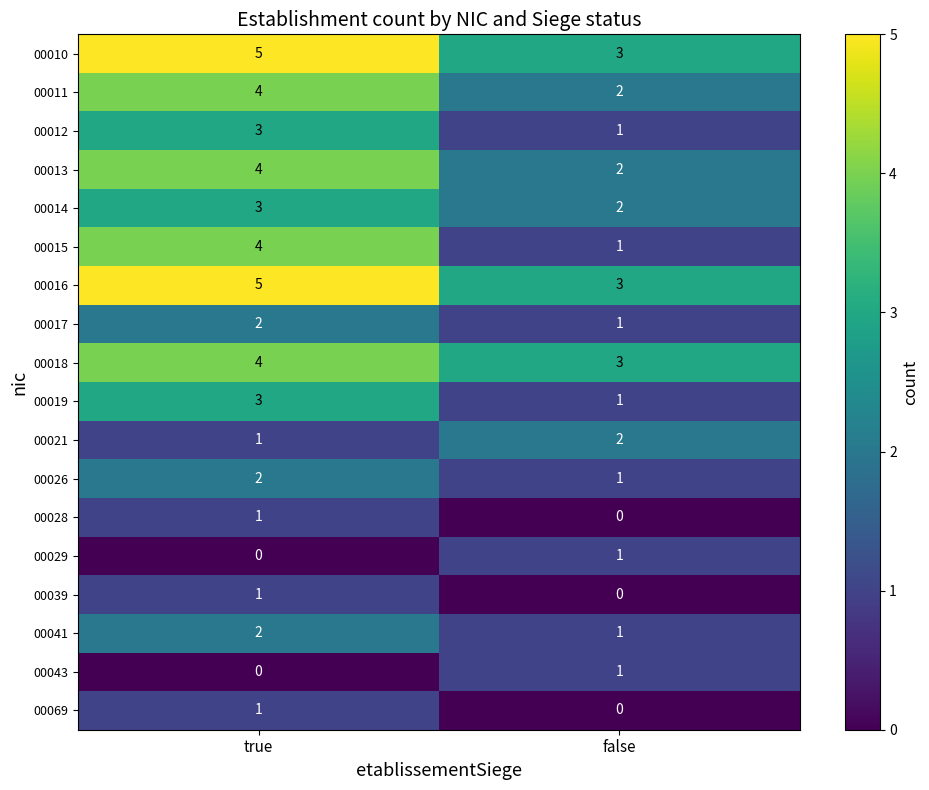

Which series changed the most between true and false?

00015